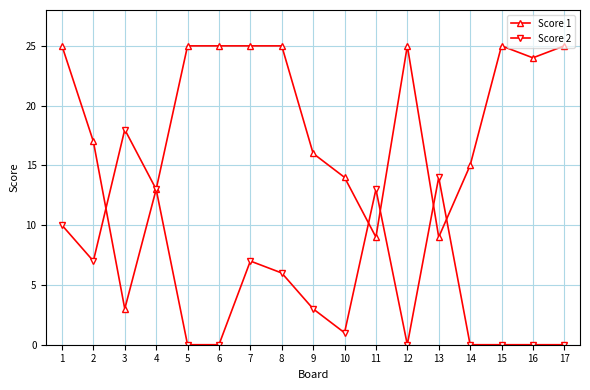

Rank the series at 6 from lowest to highest value.

Score 2, Score 1